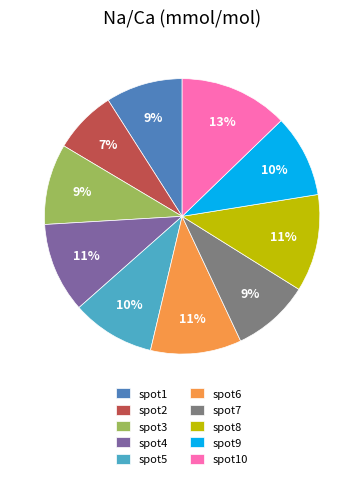

Is it true that spot9 is 10% of the pie?

True